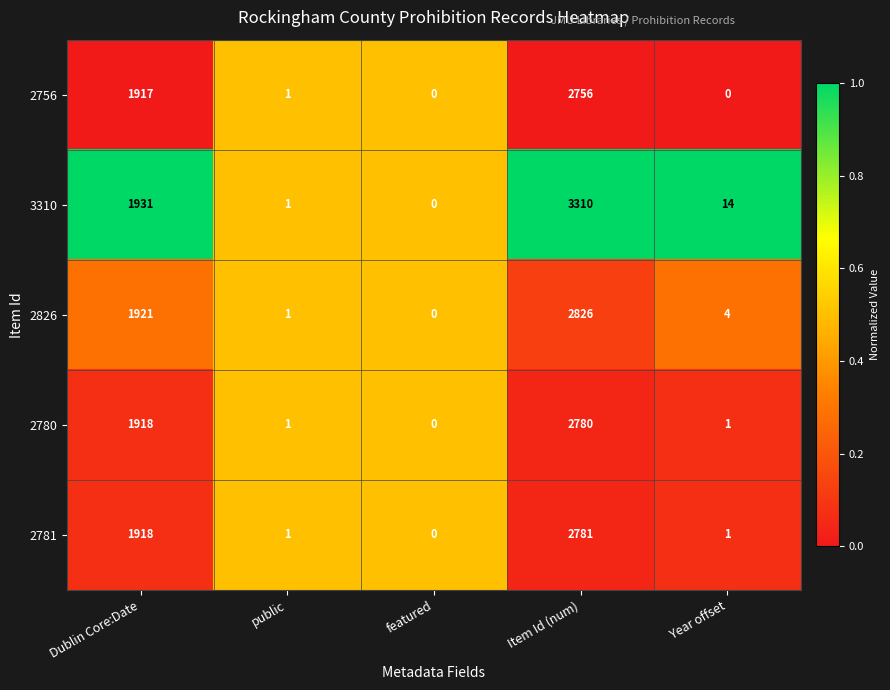

Reading left to right, extract all data points from this chart.

2756: 1917	1	0	2756	0
3310: 1931	1	0	3310	14
2826: 1921	1	0	2826	4
2780: 1918	1	0	2780	1
2781: 1918	1	0	2781	1